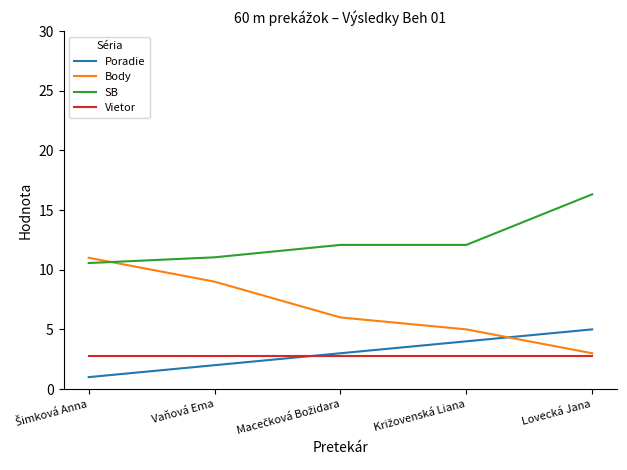

Which category has the highest value across all series?

Lovecká Jana